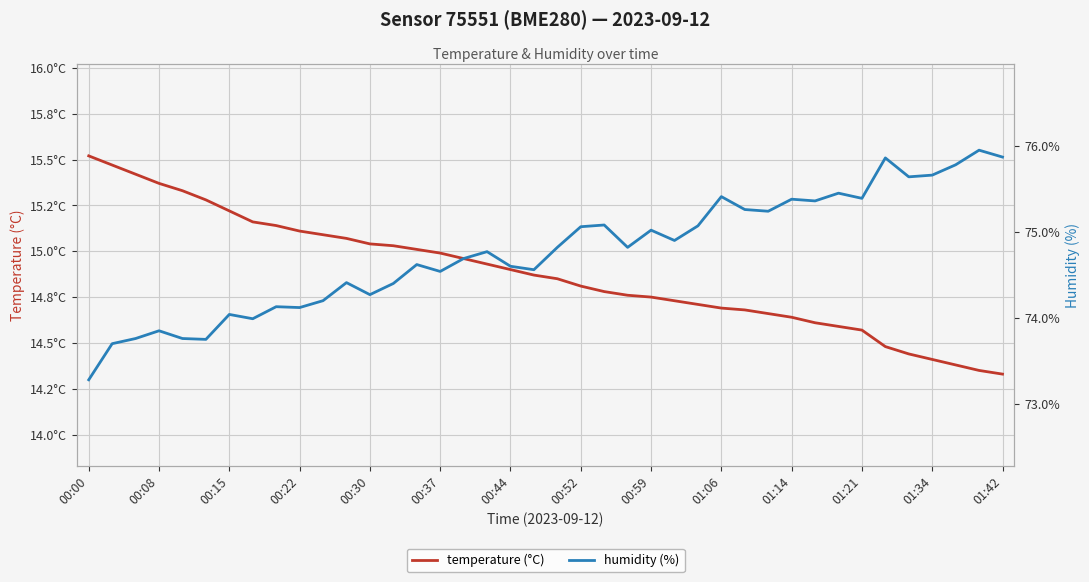

Read the temperature (°C) value at 38.

14.3